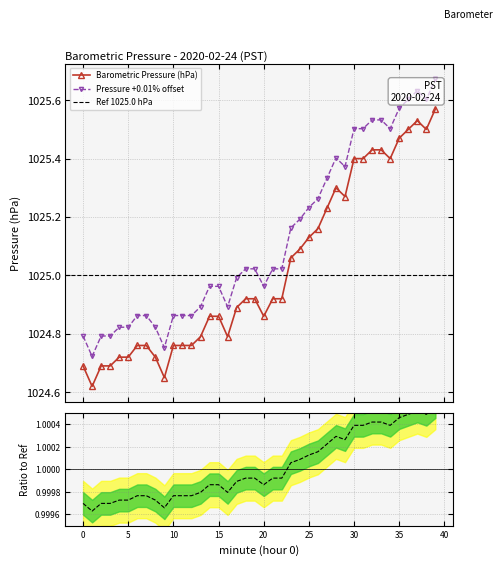

What is the value of the 5th point from the left?

1024.7